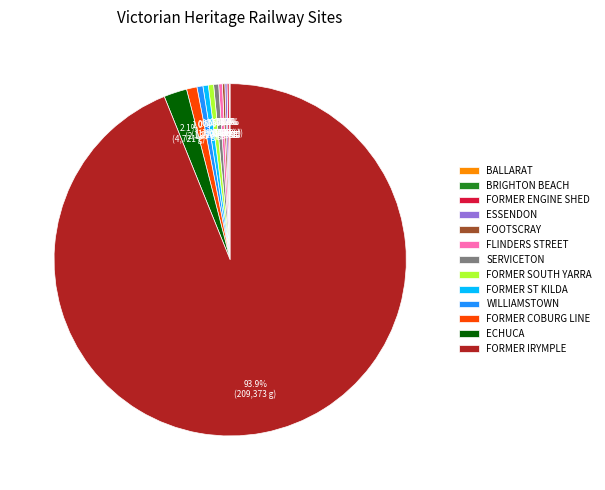

Does FORMER IRYMPLE represent more than half of the total?

Yes